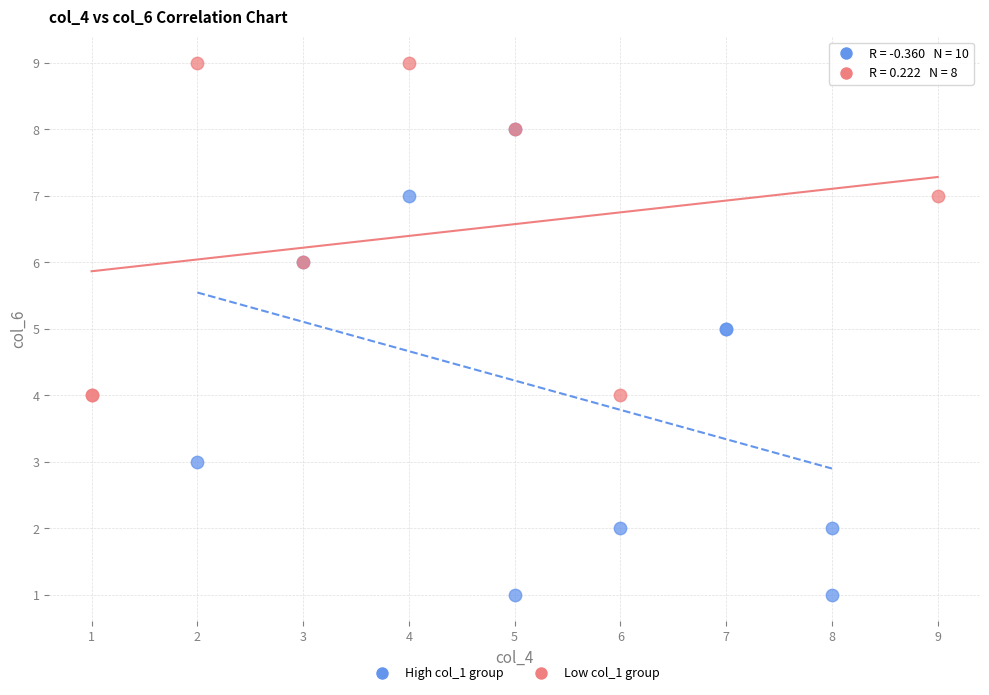

Which series contains the lowest Y value?

High col_1 group